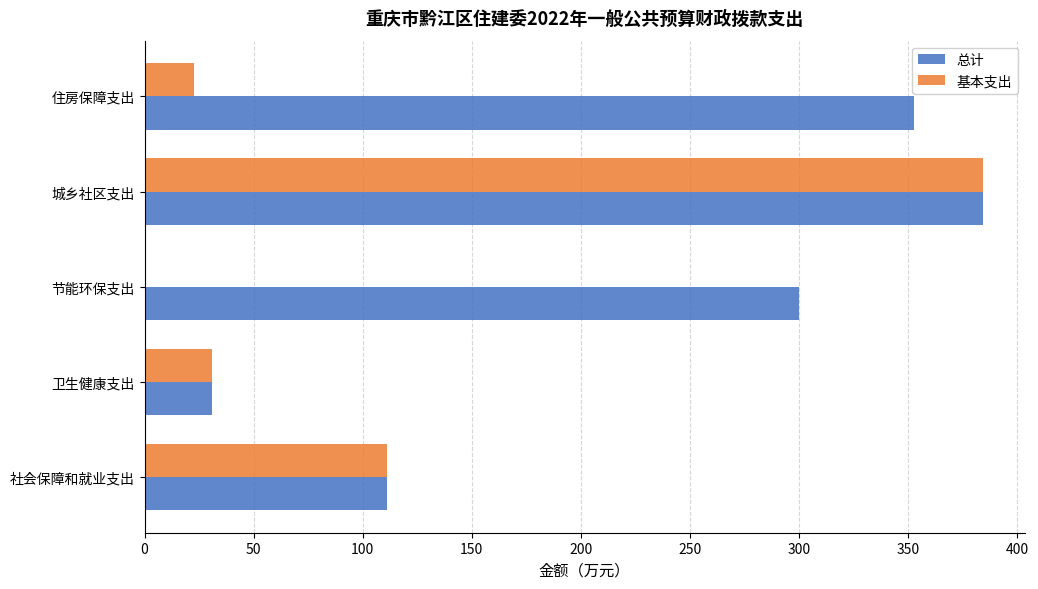

What value does the 总计 series have at 城乡社区支出?

384.3